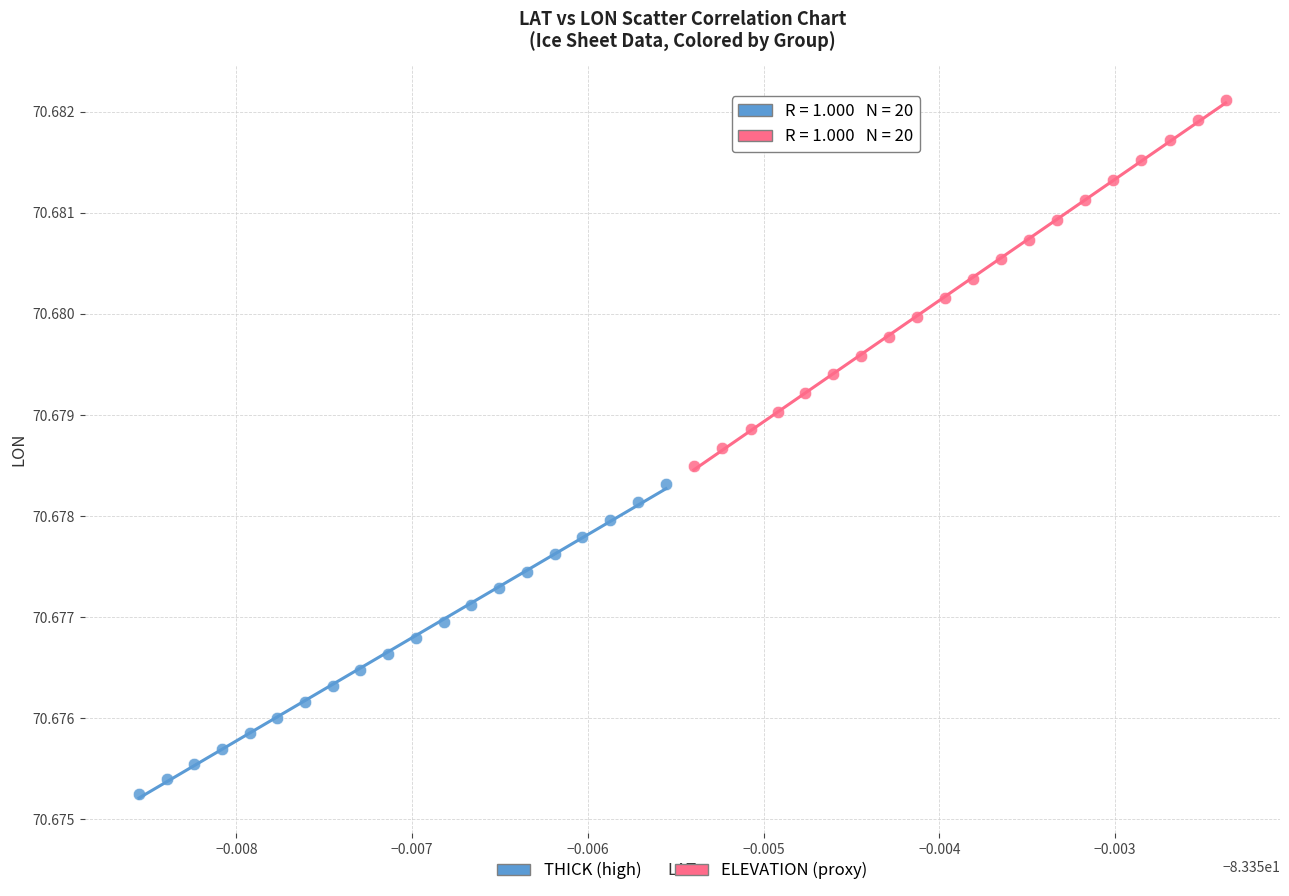

Which series reaches the minimum Y coordinate?

THICK (high)